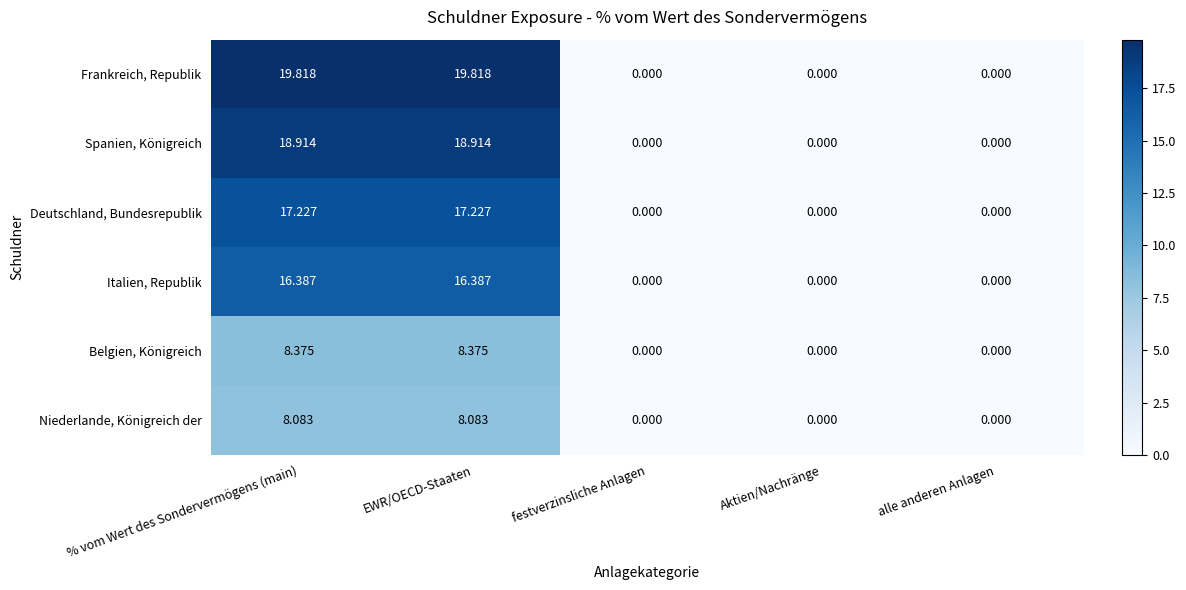

At % vom Wert des Sondervermögens (main), list the series in order from smallest to largest.

Niederlande, Königreich der, Belgien, Königreich, Italien, Republik, Deutschland, Bundesrepublik, Spanien, Königreich, Frankreich, Republik